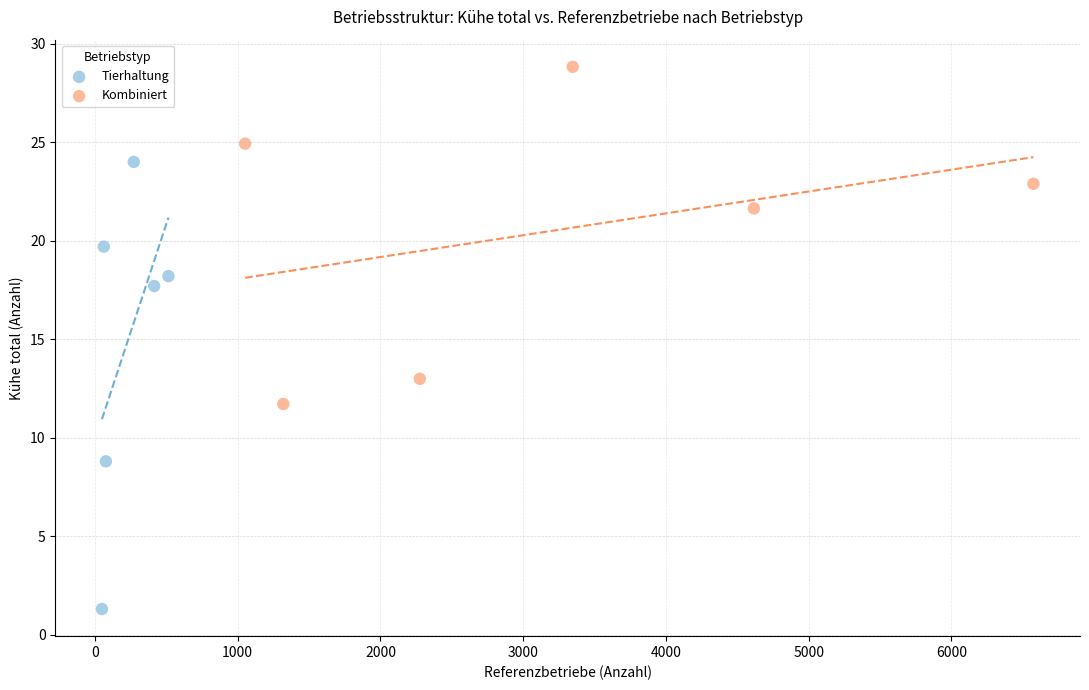

Which series reaches the maximum Y coordinate?

Kombiniert